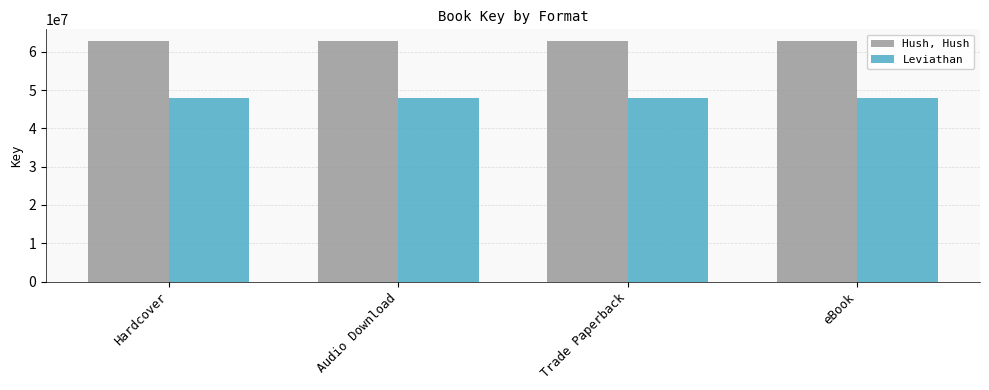

Rank the series at eBook from highest to lowest value.

Hush, Hush, Leviathan